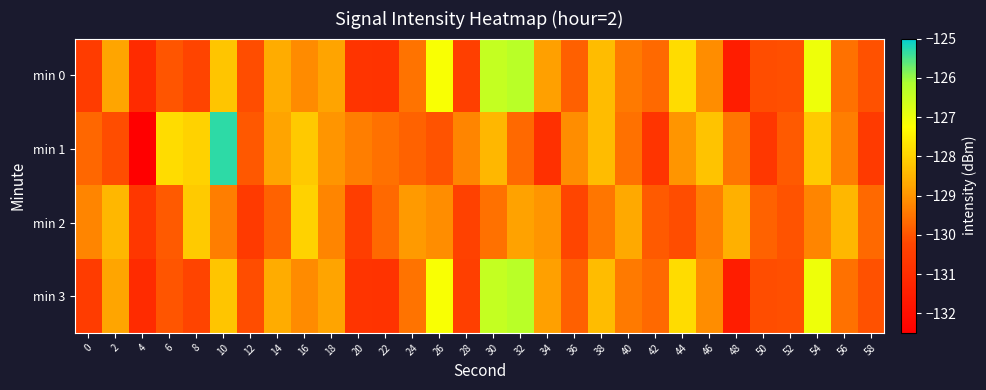

What is the spread (max minus min) of values at 0?

1.3